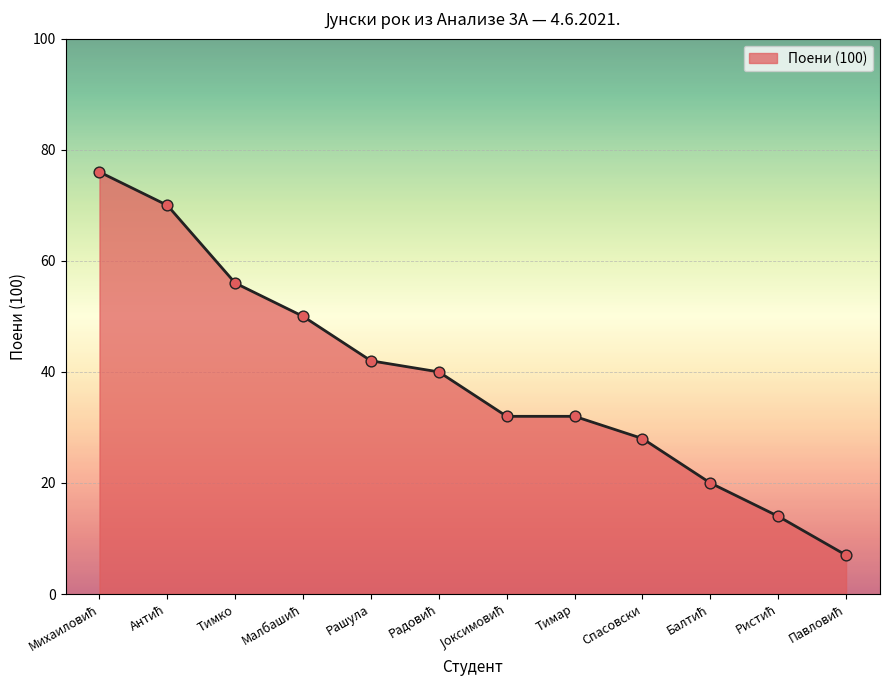

Approximately how many times larger is the value at Тимар compared to Рашула?

0.8